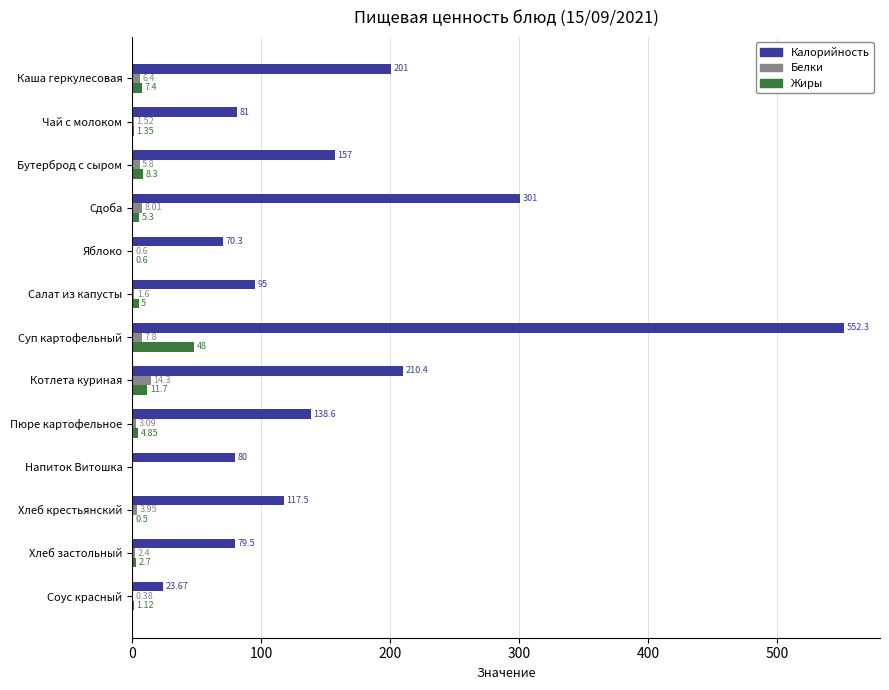

Which series changed the most between Бутерброд с сыром and Хлеб крестьянский?

Калорийность